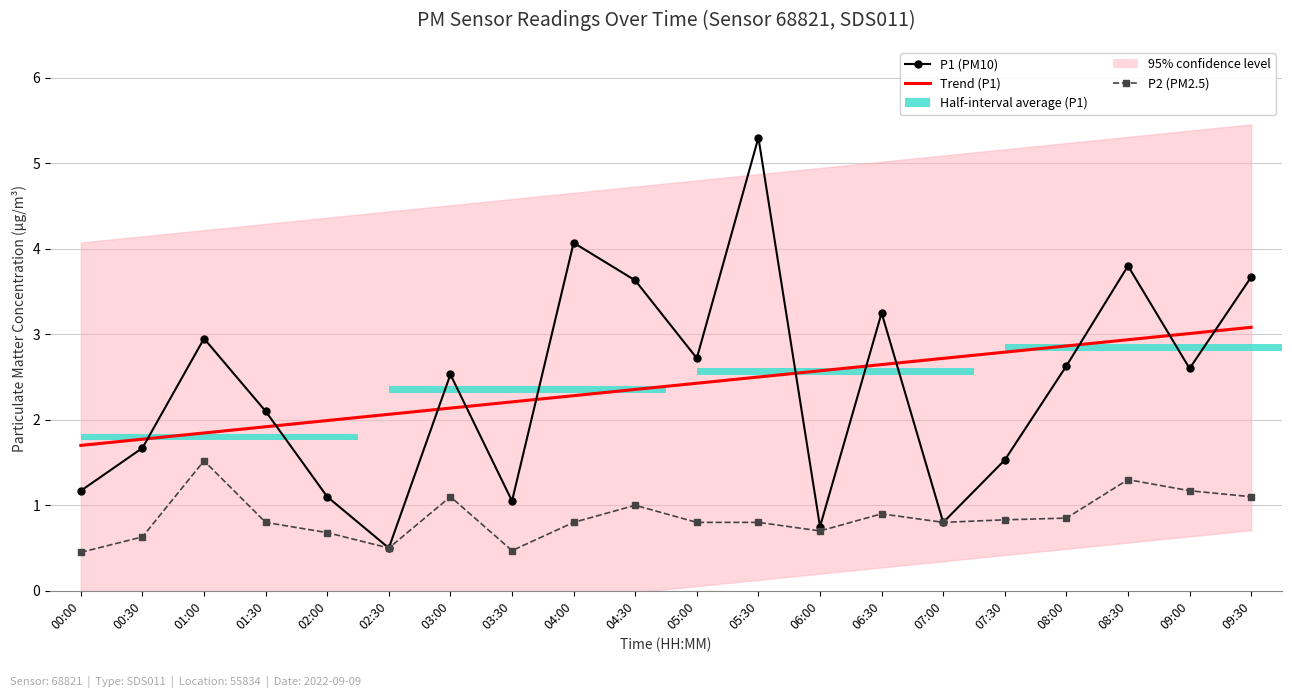

Rank the series by their maximum value, from lowest to highest.

P2 (PM2.5), Trend (P1), P1 (PM10)